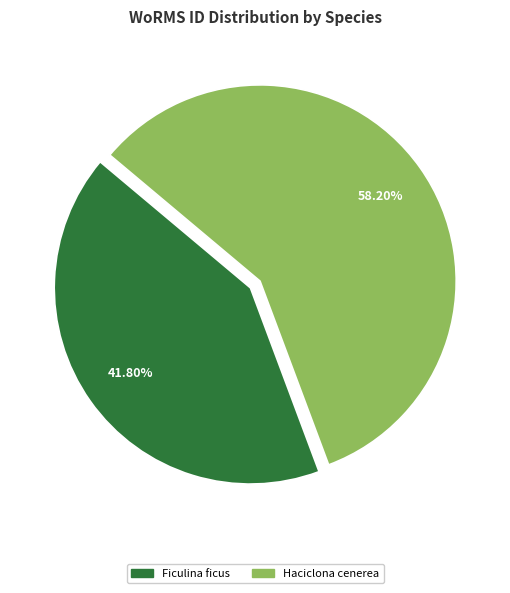

Rank the categories by value from highest to lowest.

Haciclona cenerea, Ficulina ficus